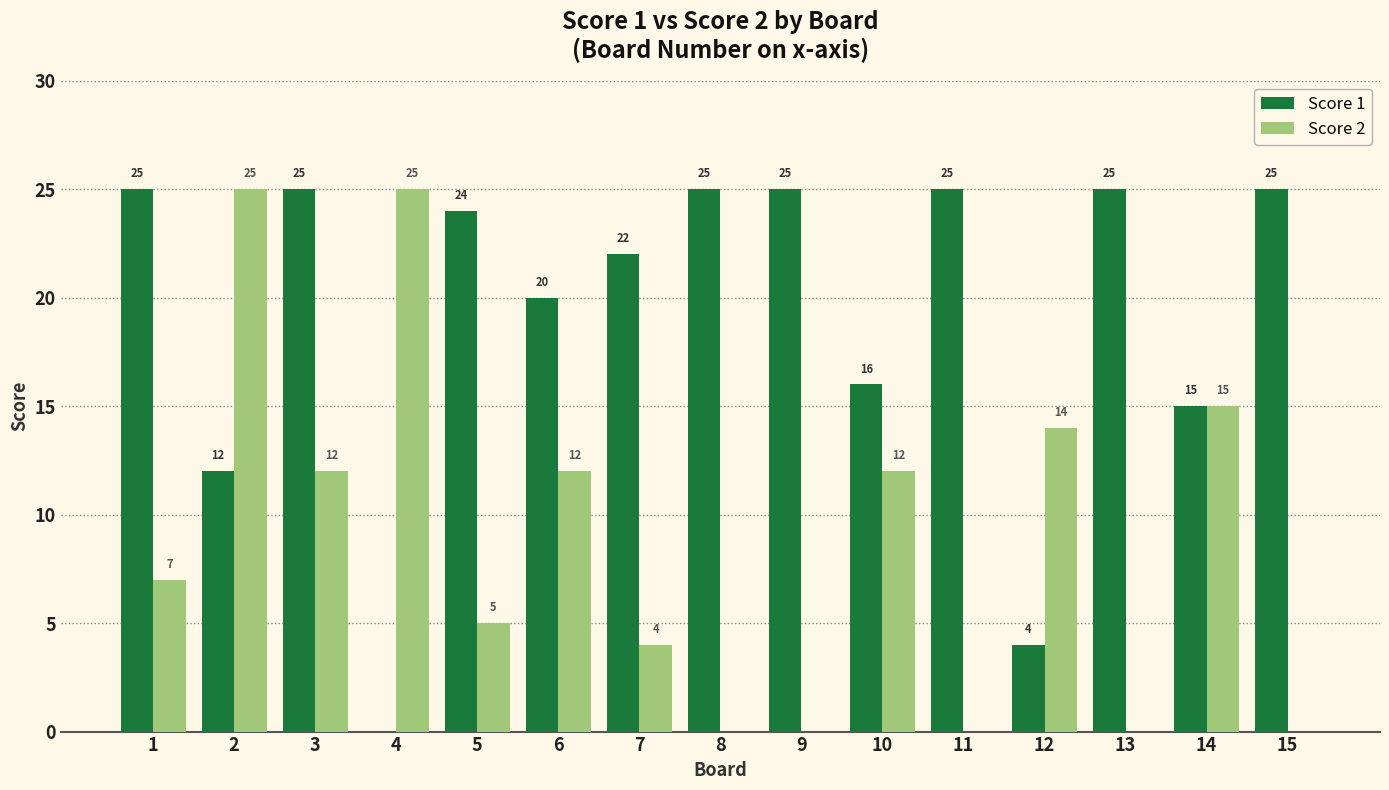

What are all the series names shown in the legend?

Score 1, Score 2